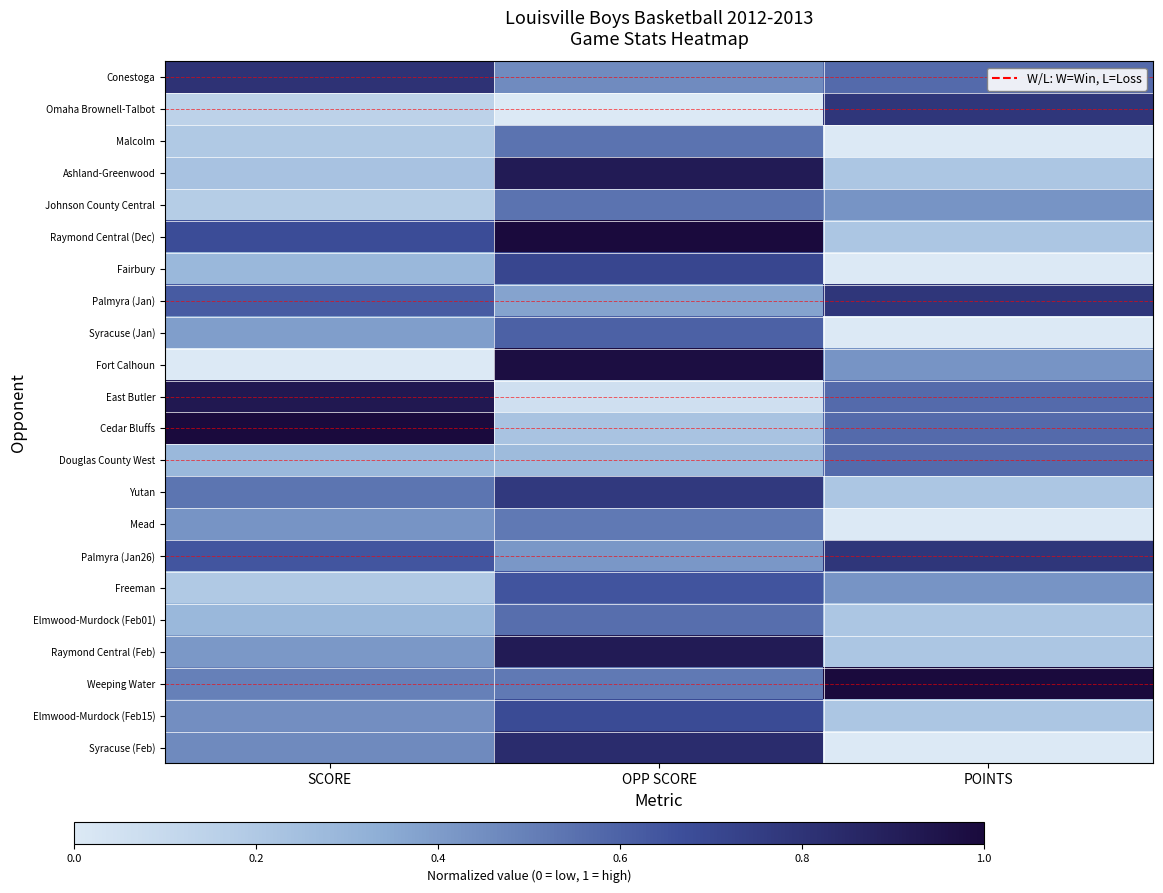

Rank the series by their maximum value, from highest to lowest.

Cedar Bluffs, Raymond Central (Dec), Weeping Water, Fort Calhoun, East Butler, Ashland-Greenwood, Raymond Central (Feb), Syracuse (Feb), Conestoga, Omaha Brownell-Talbot, Palmyra (Jan), Palmyra (Jan26), Yutan, Fairbury, Elmwood-Murdock (Feb15), Freeman, Syracuse (Jan), Douglas County West, Elmwood-Murdock (Feb01), Malcolm, Johnson County Central, Mead